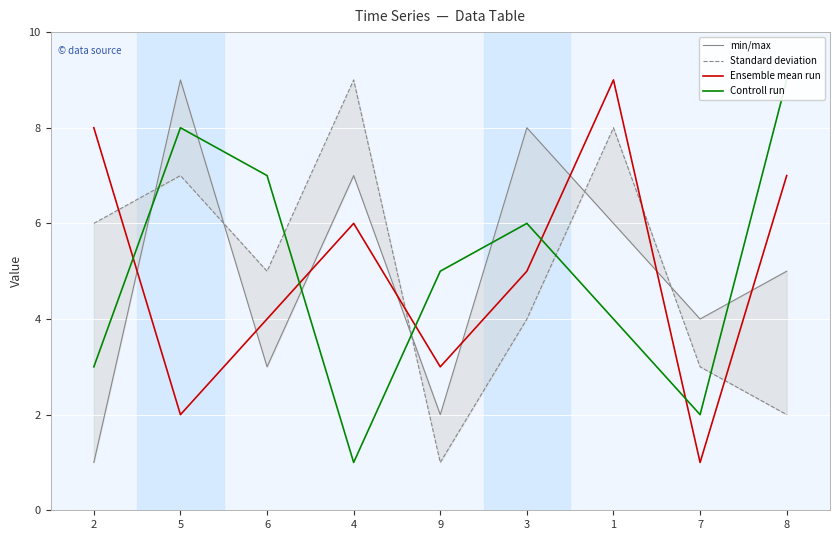

What is the difference between the maximum and minimum values in the Ensemble mean run series?

8